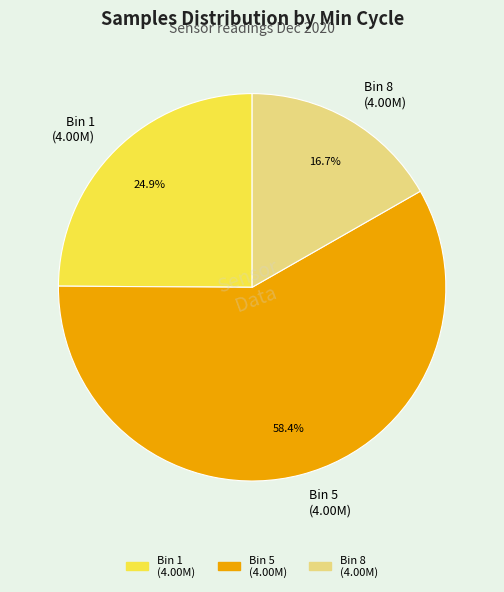

What is the largest slice in the pie chart?

Bin 5 (4.00M)